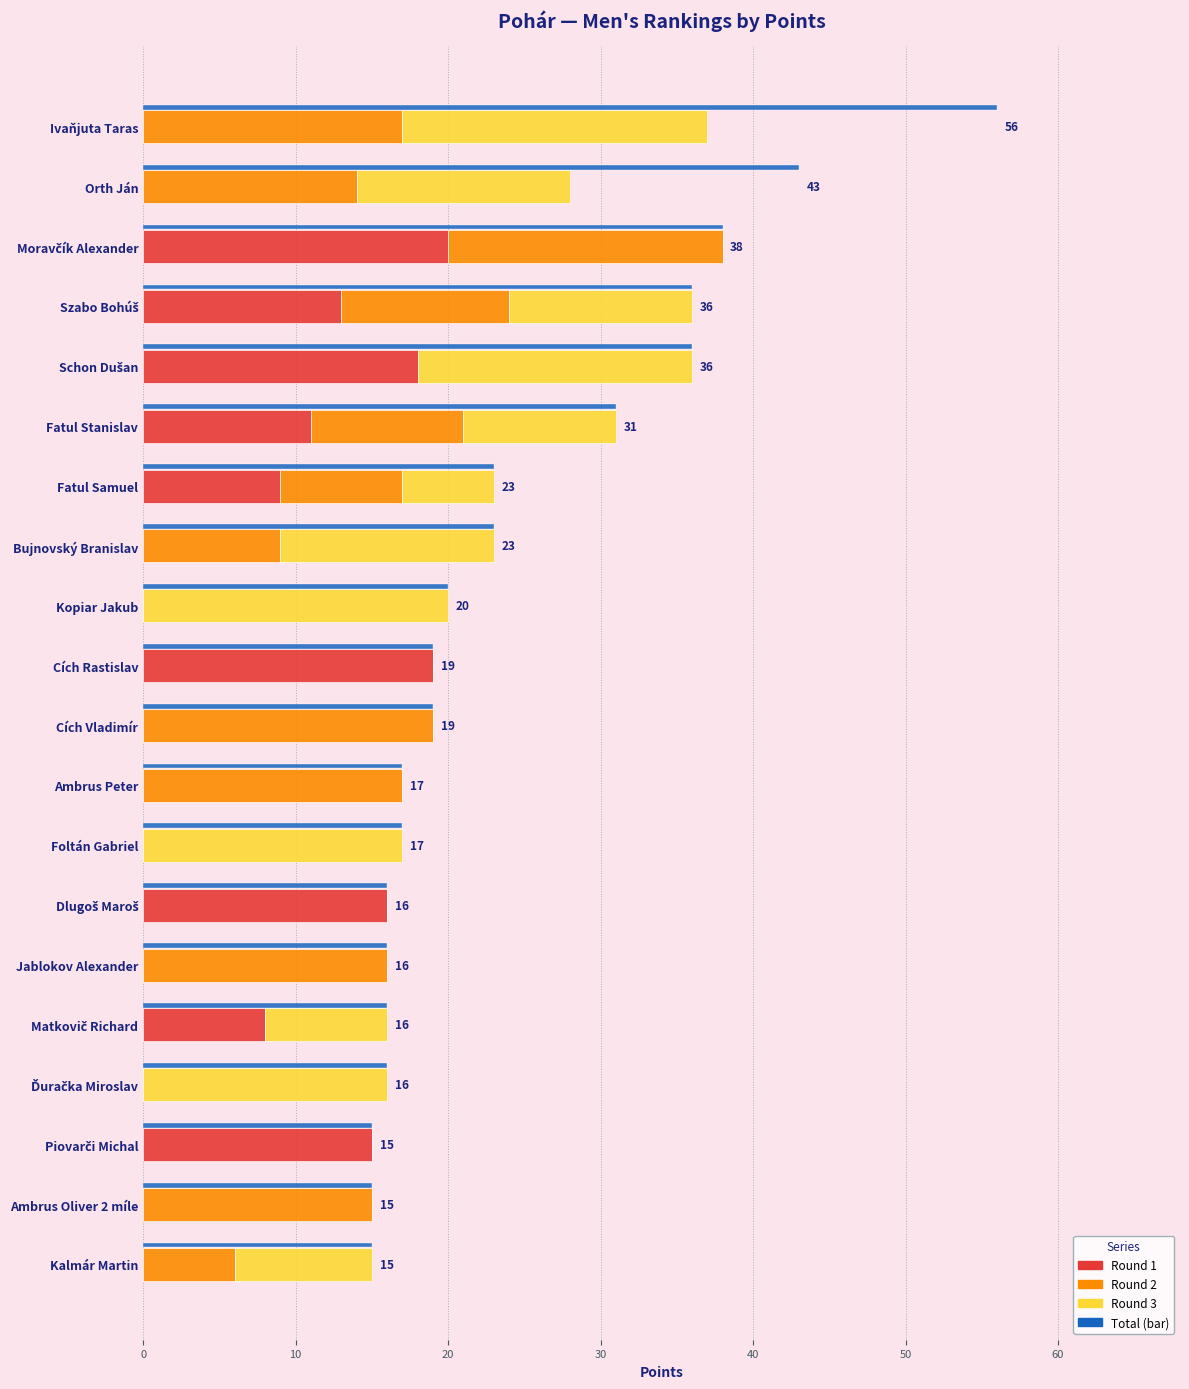

At how many categories does at least one series exceed 2?

20